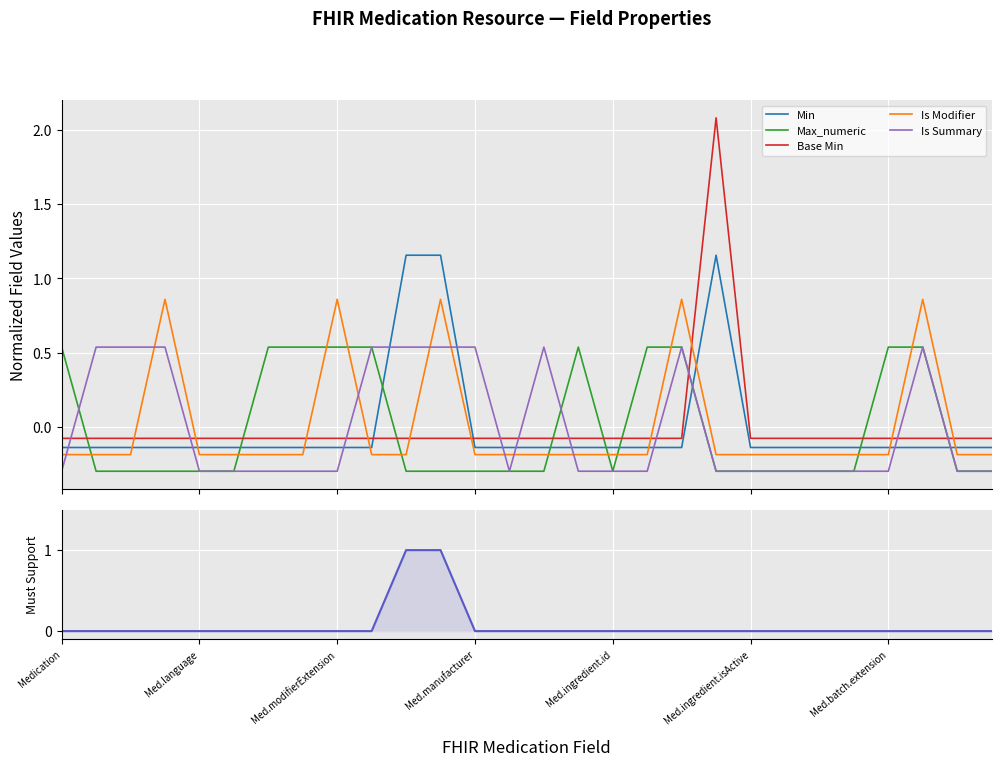

What is the label of the 21st point from the right?

7